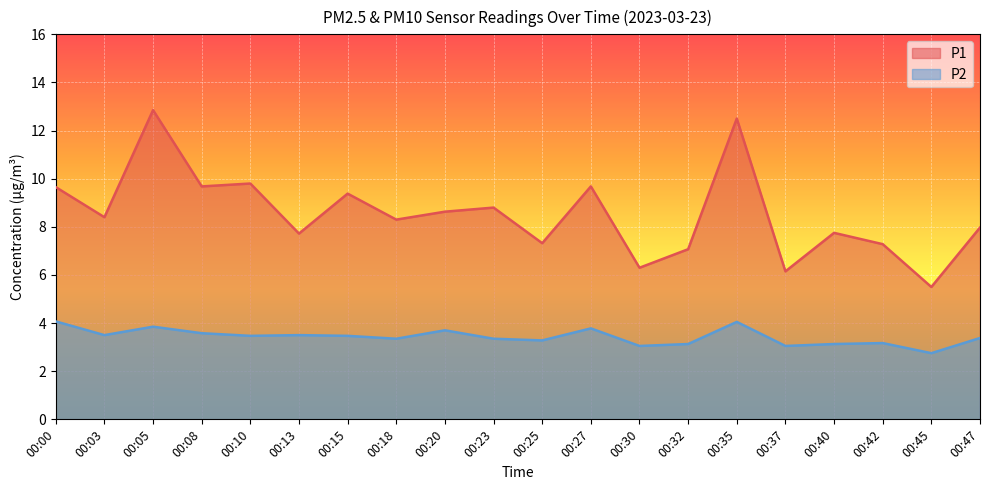

True or false: P2 has more than 2 points higher than both neighbors.

True